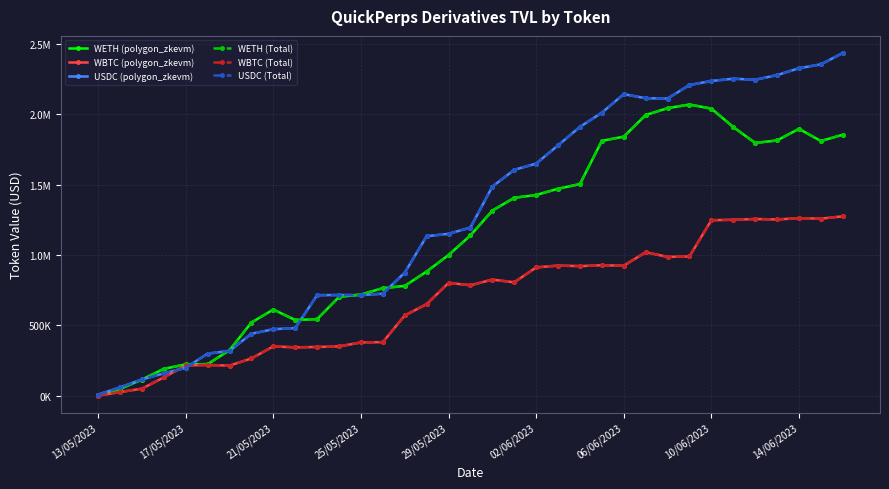

Where does the USDC (Total) series first go above 1195470?

17